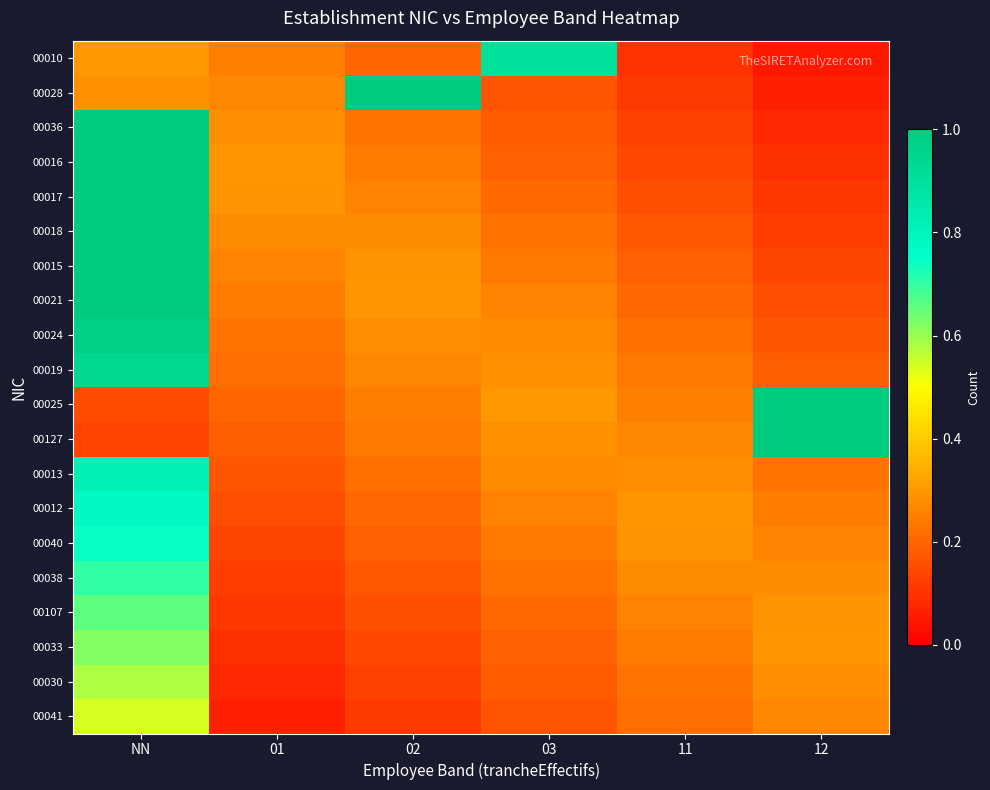

At which category is the sum across all series the highest?

NN